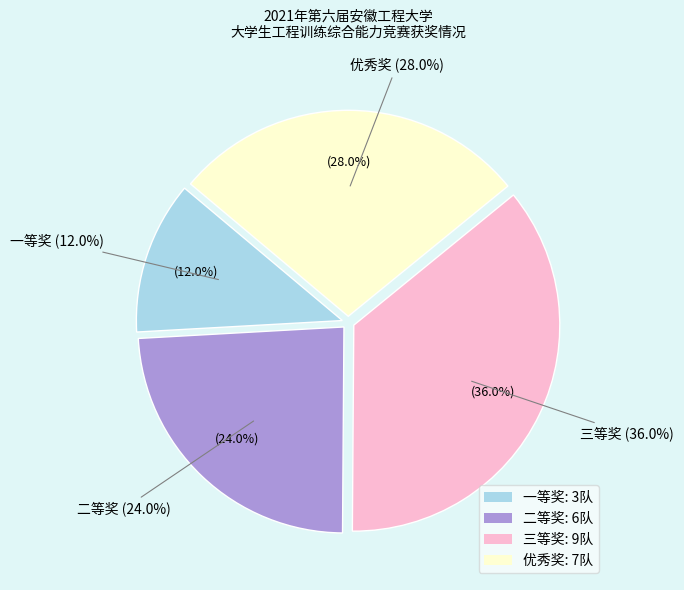

Which slice is the smallest?

一等奖